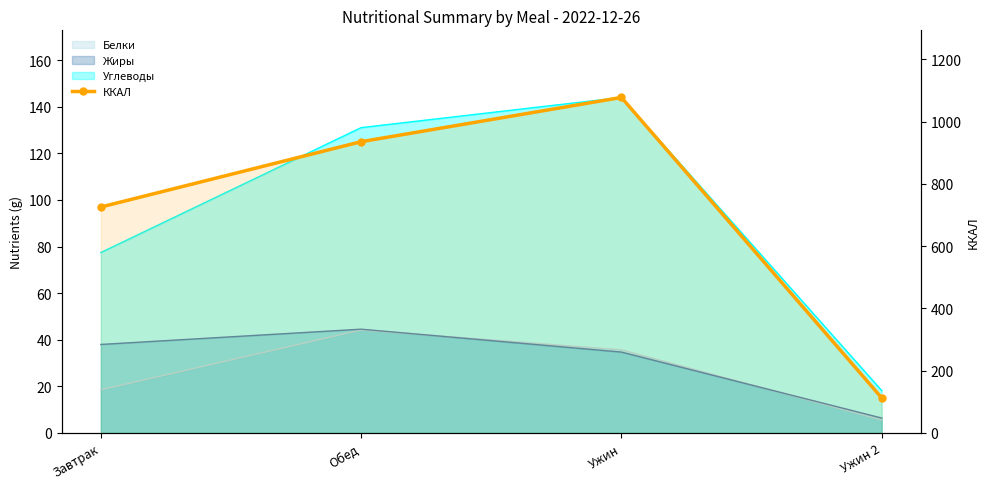

What is the label of the 1st point from the right?

Ужин 2